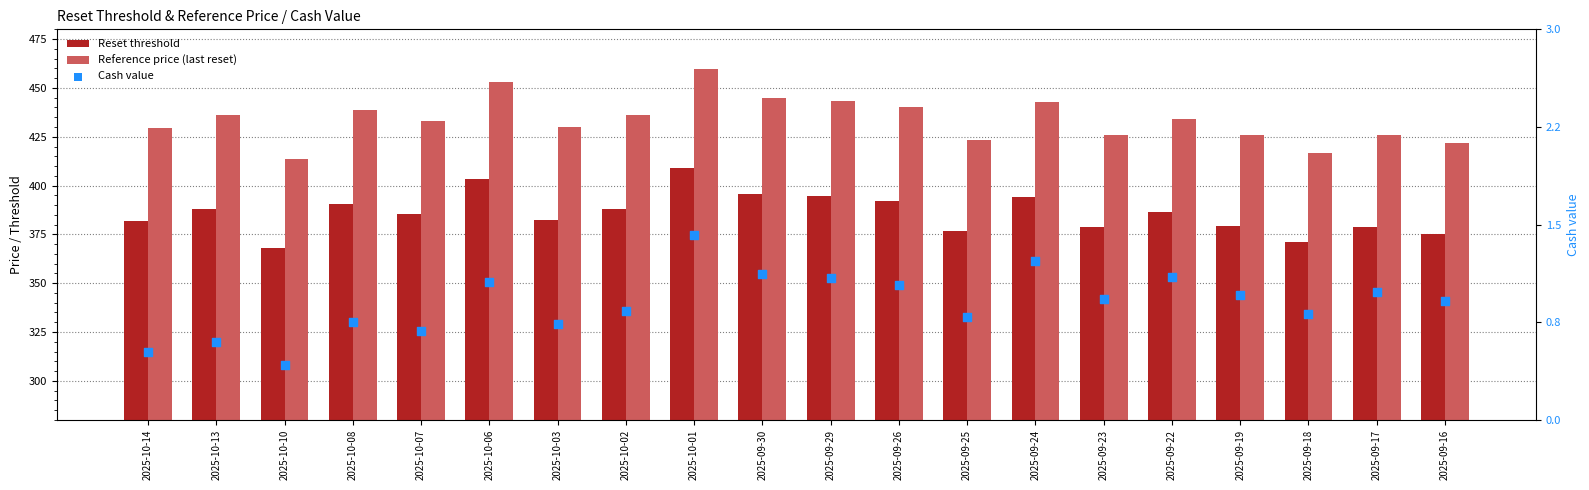

Which series has the largest Y range (max minus min)?

Reference price (last reset)